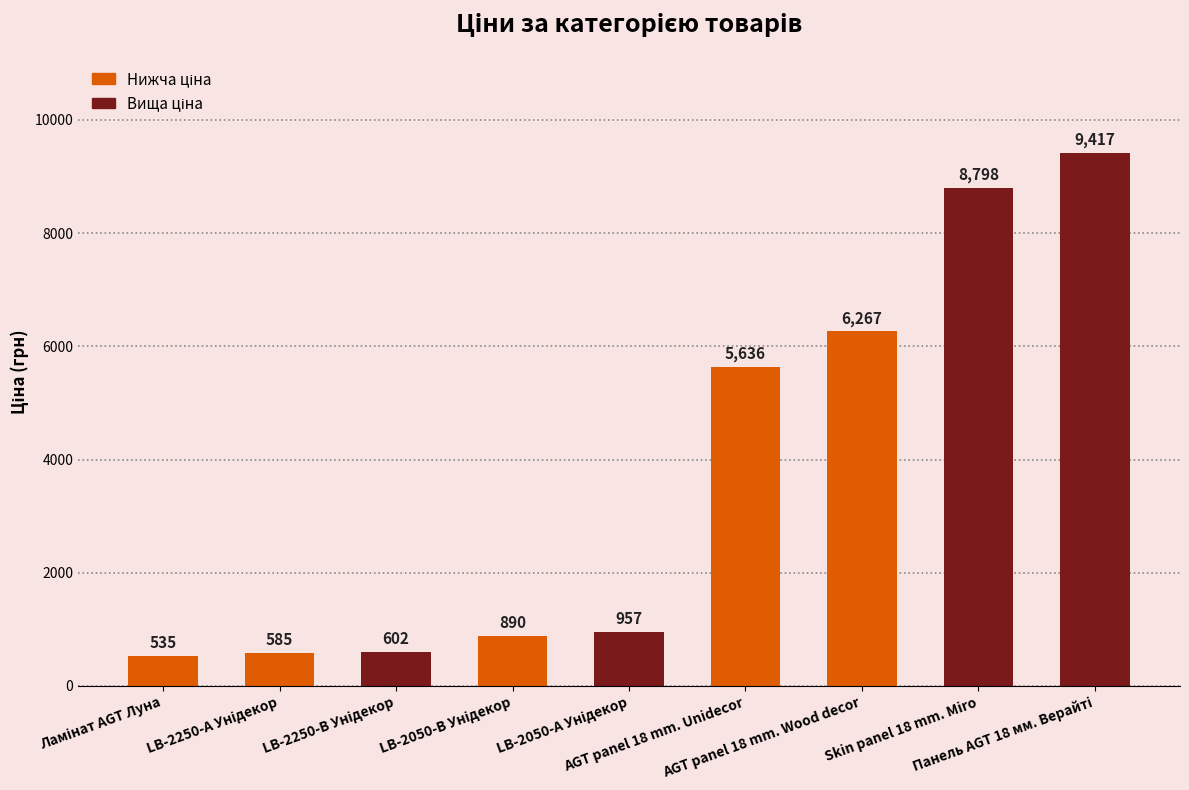

What is the minimum value shown in the chart?

535.4